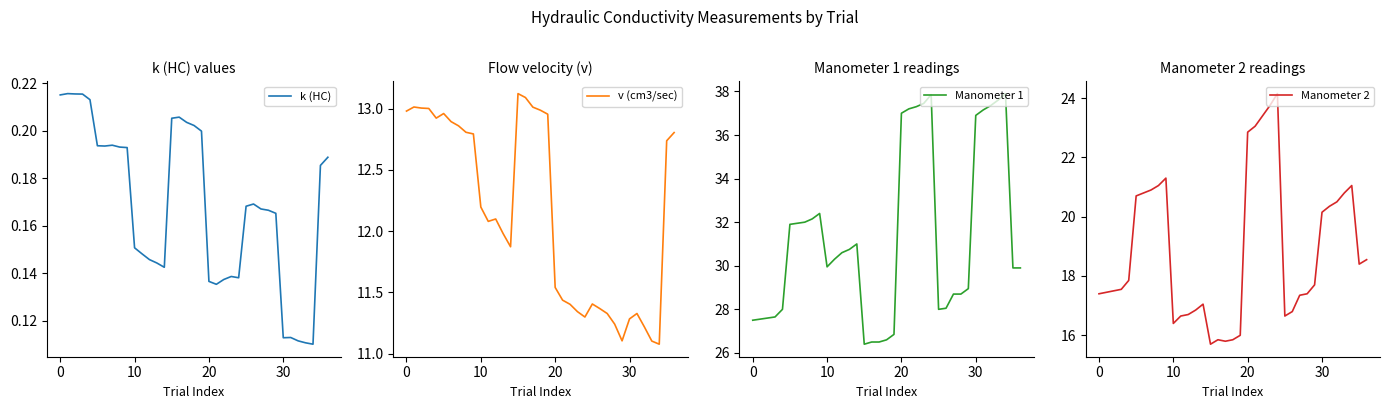

How many lines are shown in the chart?

4